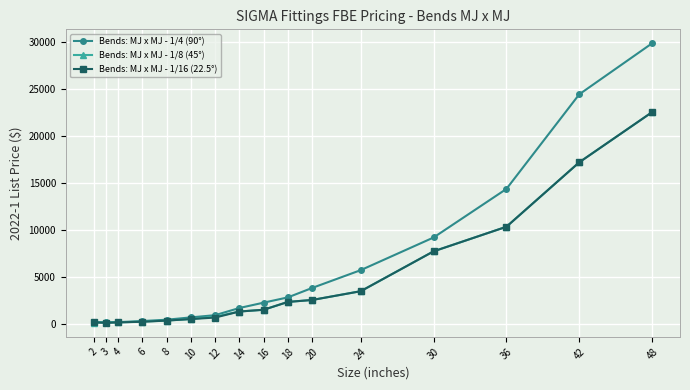

How many lines are shown in the chart?

3